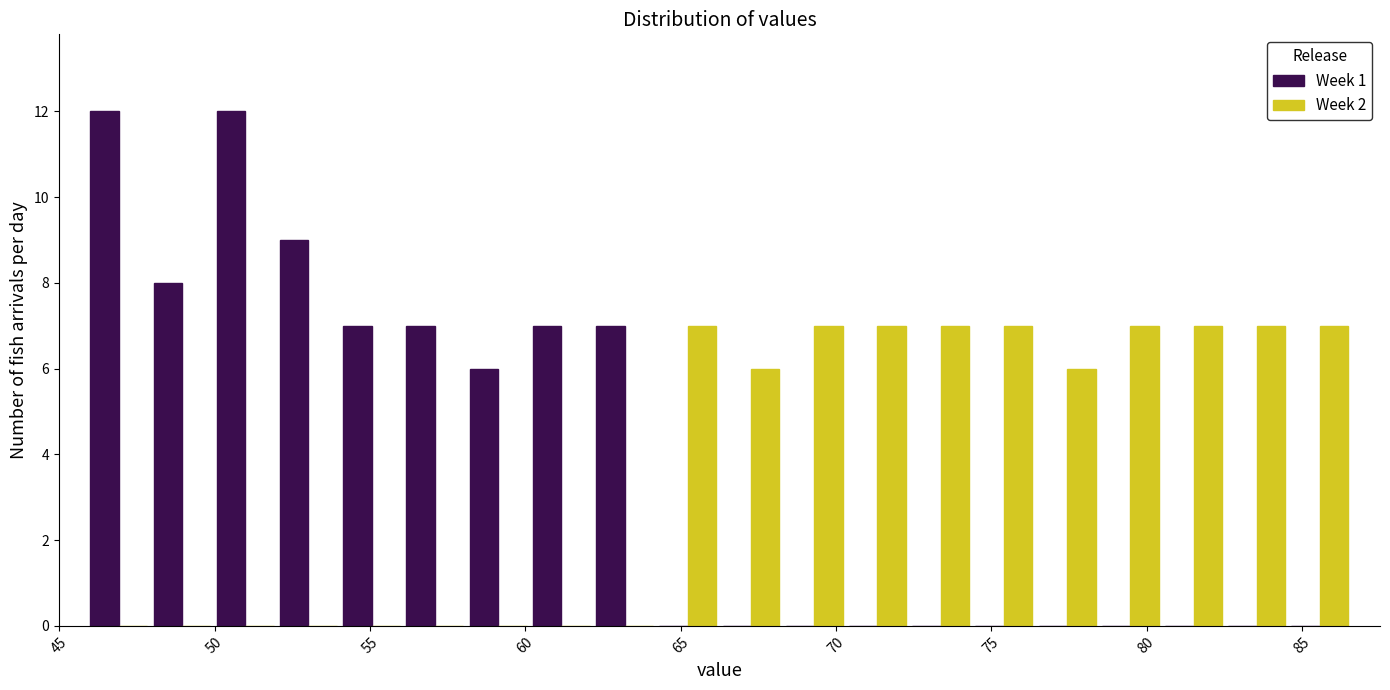

Reading left to right, transcribe this chart: for each range on the x-axis, give the height of each series' bar. Neither the bar edges nor the heights are printed on the chart, so give them approximately, as read against the axes.

46.0 to 48.0: Week 1=12	Week 2=0
48.0 to 50.0: Week 1=8	Week 2=0
50.0 to 52.0: Week 1=12	Week 2=0
52.0 to 54.0: Week 1=9	Week 2=0
54.0 to 56.0: Week 1=7	Week 2=0
56.0 to 58.0: Week 1=7	Week 2=0
58.0 to 60.0: Week 1=6	Week 2=0
60.0 to 62.0: Week 1=7	Week 2=0
62.0 to 64.0: Week 1=7	Week 2=0
64.0 to 66.5: Week 1=0	Week 2=7
66.5 to 68.5: Week 1=0	Week 2=6
68.5 to 70.5: Week 1=0	Week 2=7
70.5 to 72.5: Week 1=0	Week 2=7
72.5 to 74.5: Week 1=0	Week 2=7
74.5 to 76.5: Week 1=0	Week 2=7
76.5 to 78.5: Week 1=0	Week 2=6
78.5 to 80.5: Week 1=0	Week 2=7
80.5 to 82.5: Week 1=0	Week 2=7
82.5 to 84.5: Week 1=0	Week 2=7
84.5 to 86.5: Week 1=0	Week 2=7